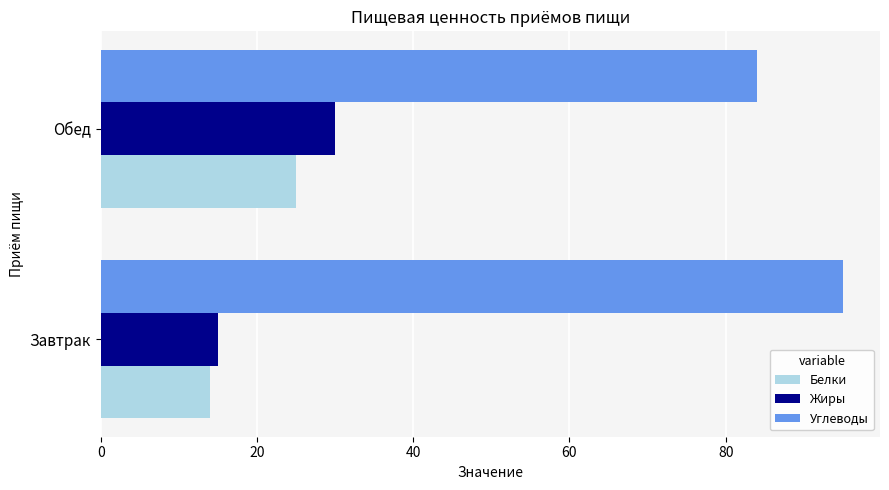

What is the smallest value displayed?

14